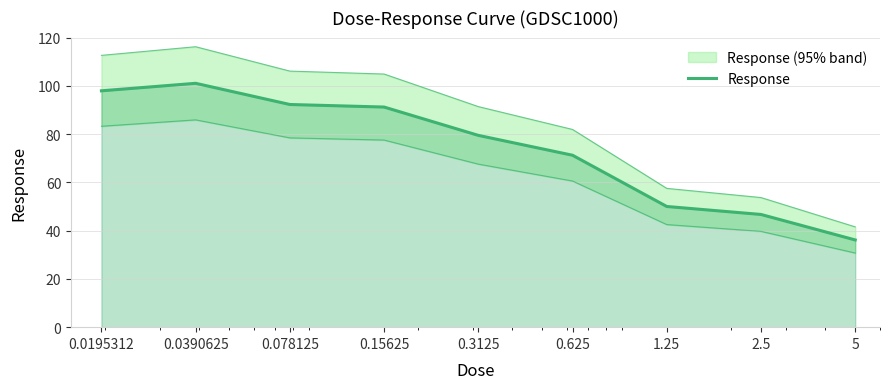

Between 0.0390625 and 1.25, which is larger?

0.0390625